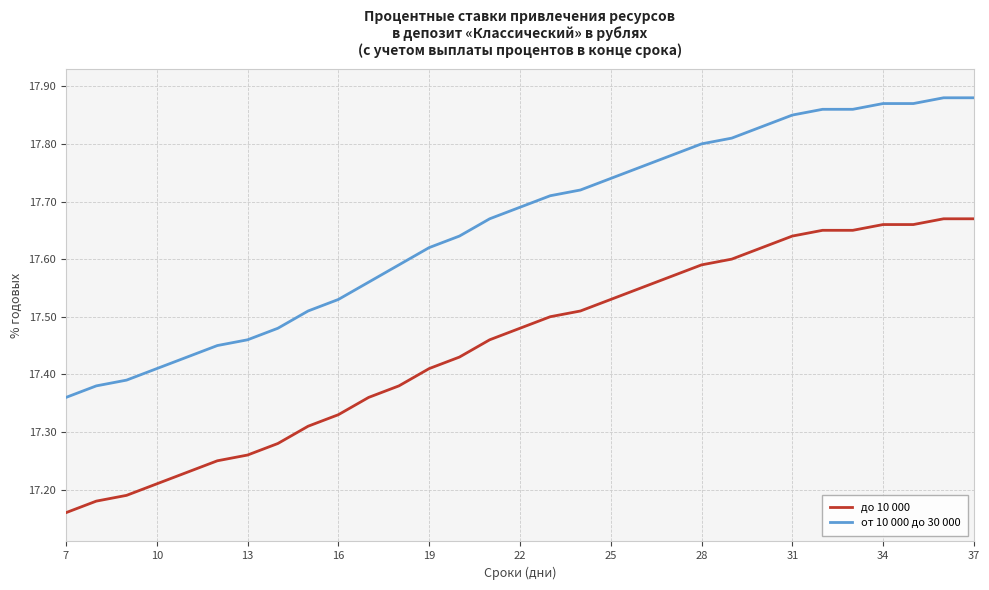

What is the difference between the maximum and minimum values in the до 10 000 series?

0.5